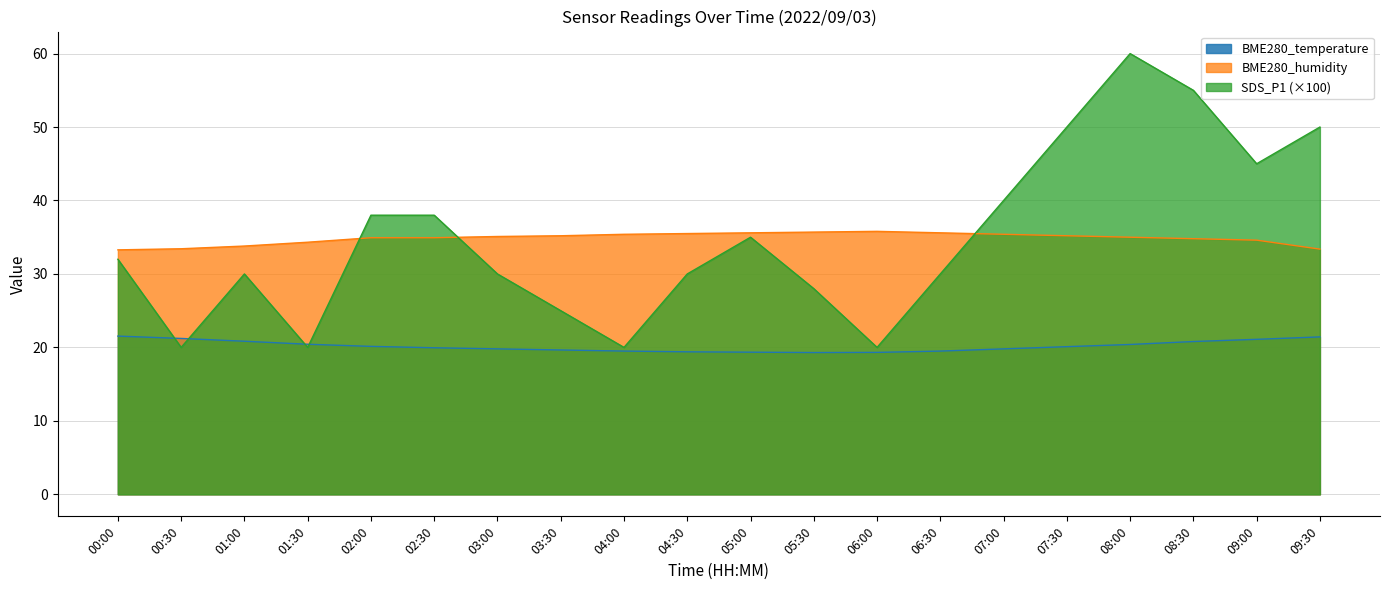

True or false: BME280_humidity has more than 0 interior local peaks.

True